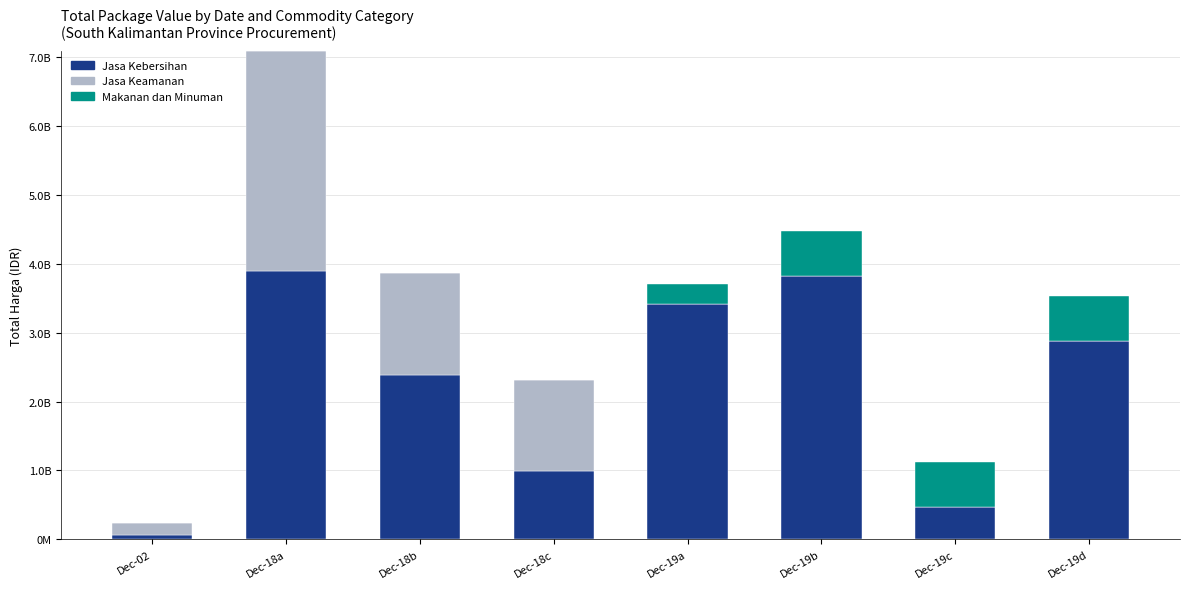

What is the difference between the Jasa Kebersihan values at Dec-18a and Dec-19d?

1010601600